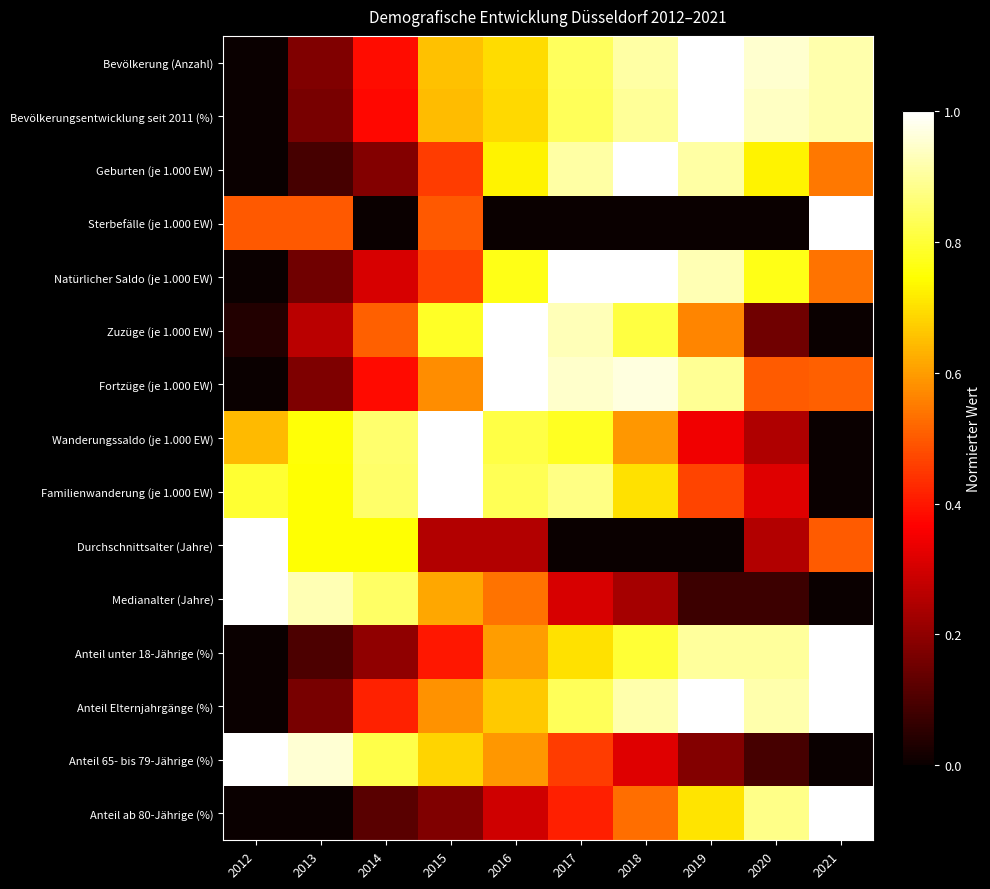

What is the difference between the highest and lowest values at 2016?

1.0